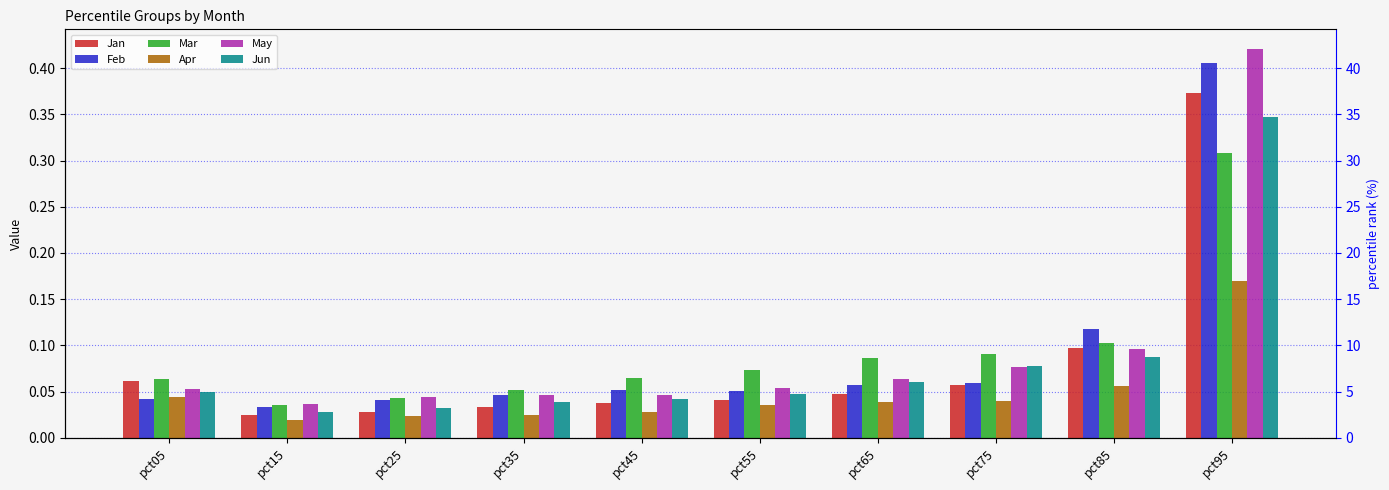

At how many categories does at least one series exceed 0?

10